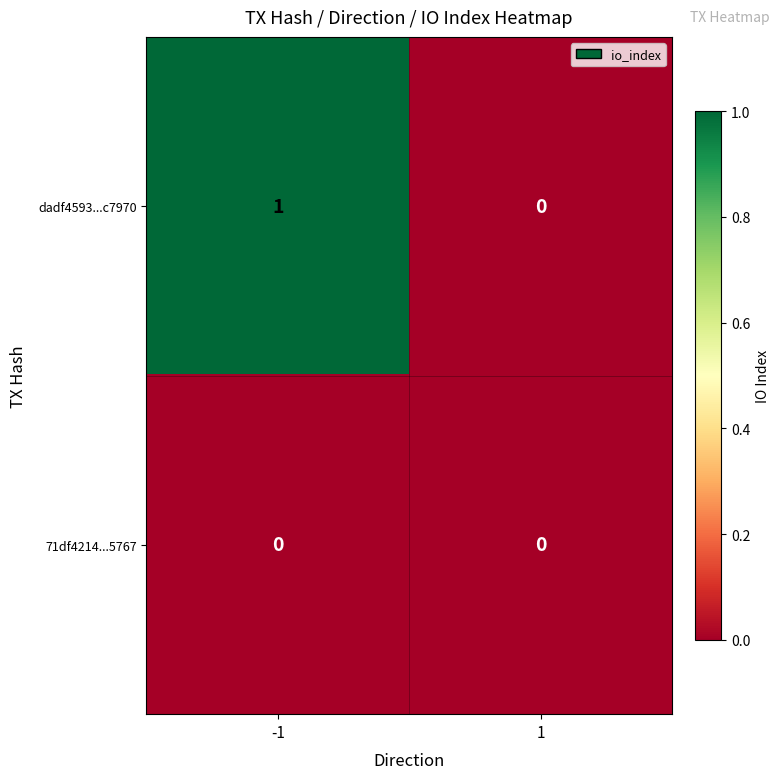

Reading left to right, what are all the values shown in this chart?

dadf4593...c7970: -1=1	1=0
71df4214...5767: -1=0	1=0